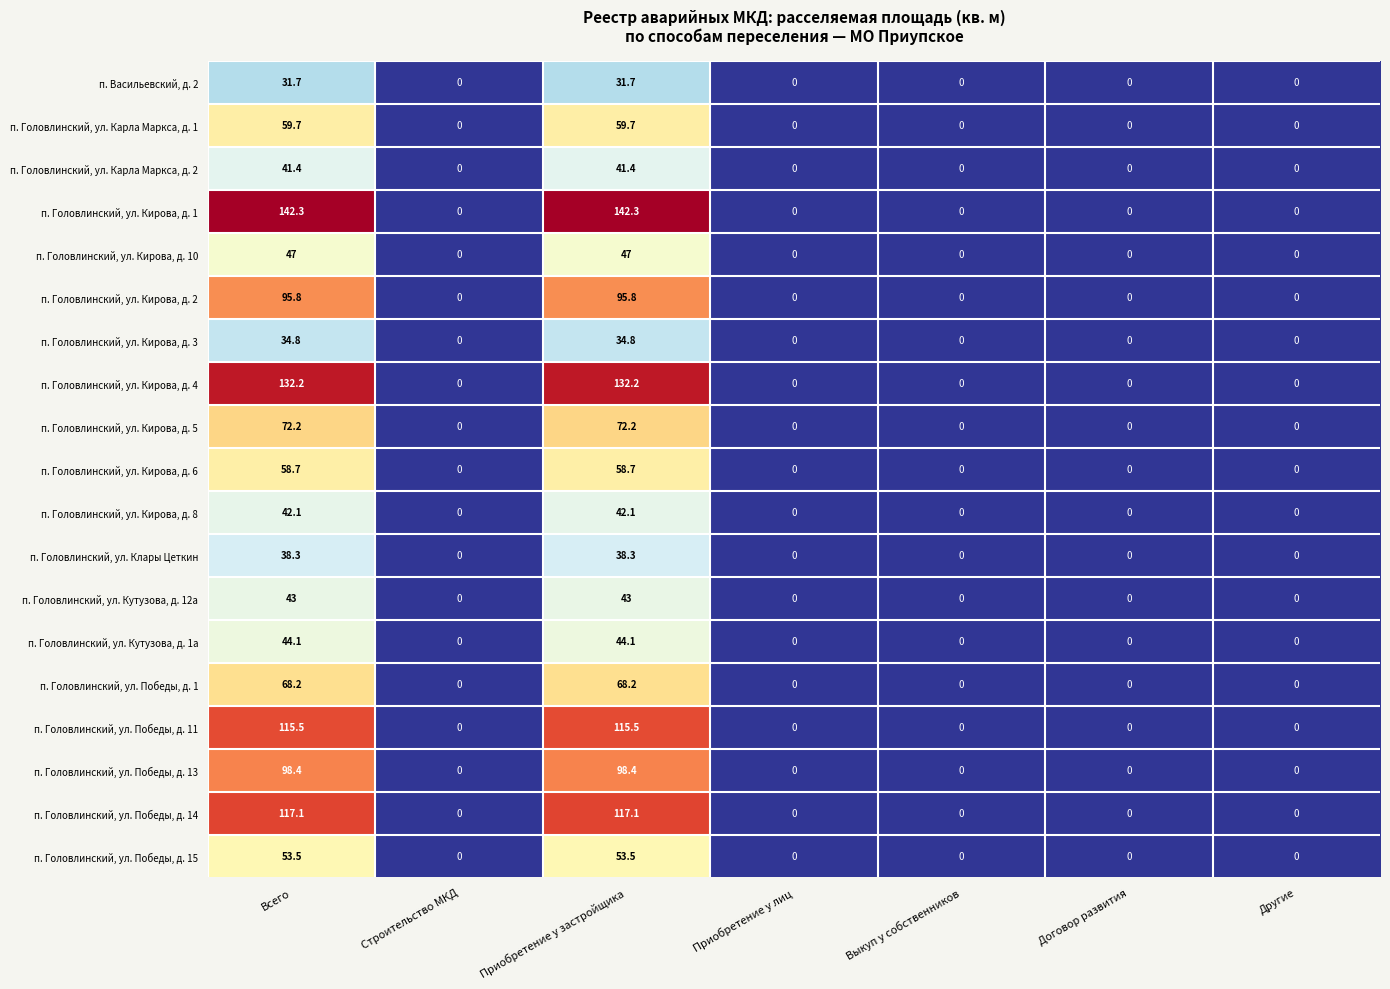

Is it true that п. Головлинский, ул. Кутузова, д. 12a equals 0.0 at Приобретение у лиц?

True